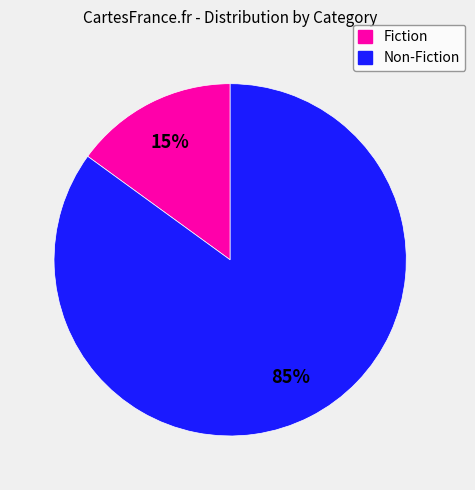

How many segments does this pie chart have?

2